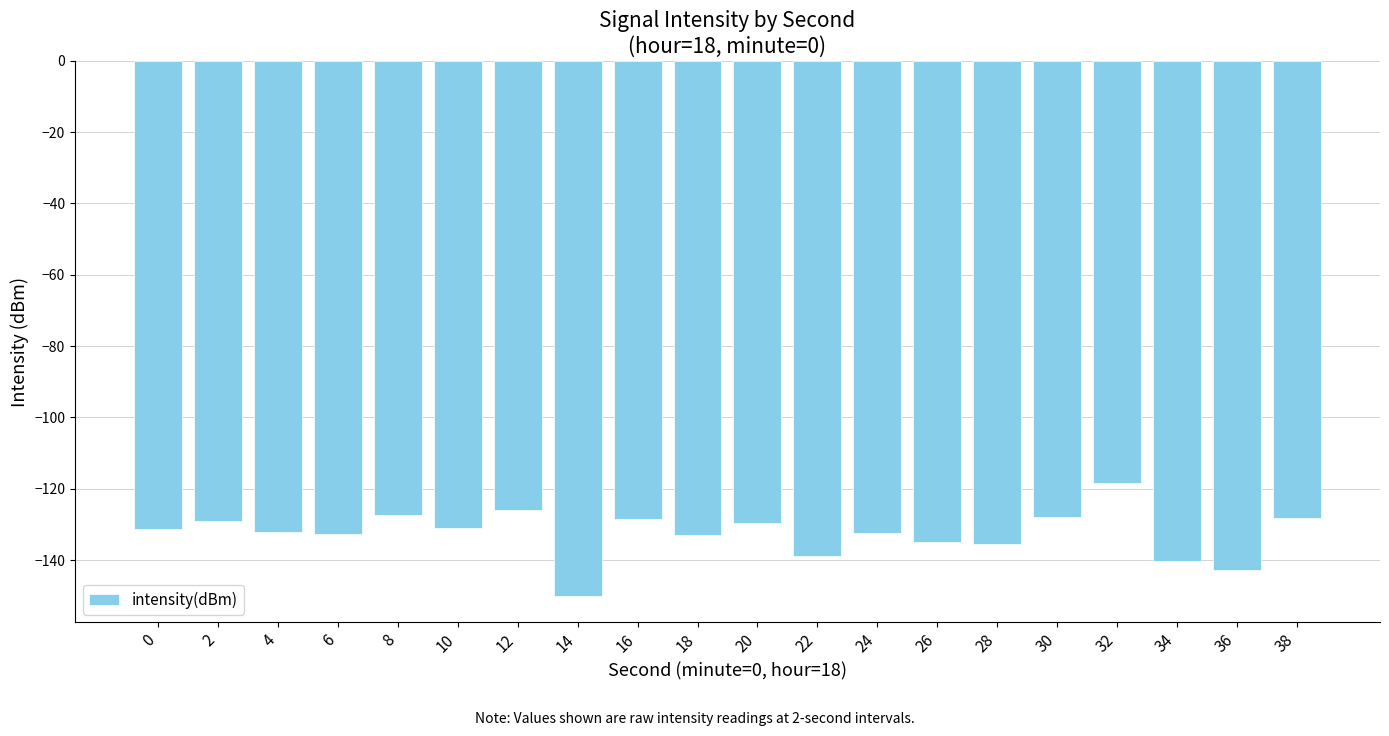

Does the chart contain any negative values?

Yes